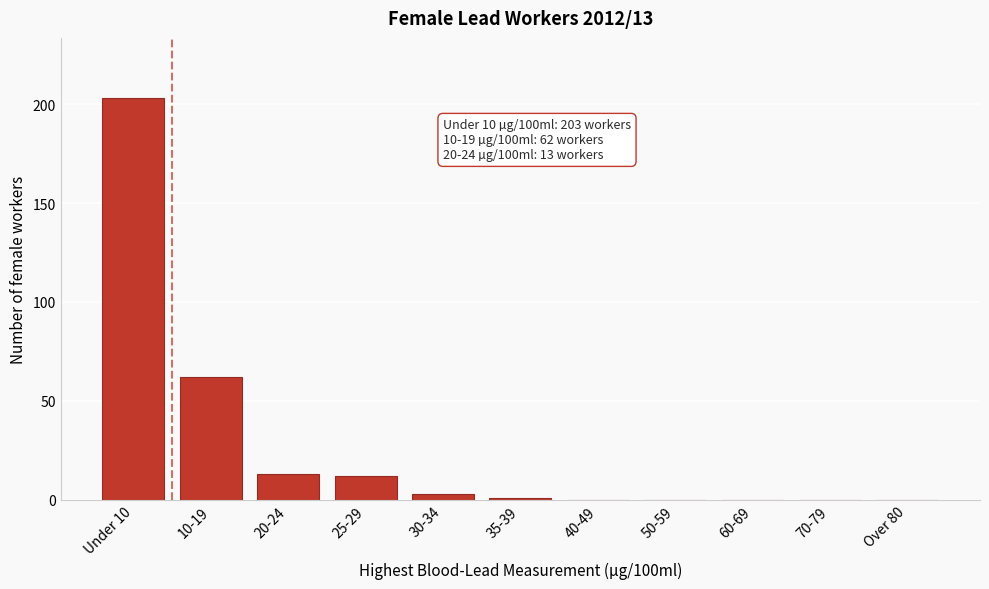

Reading left to right, what are all the values shown in this chart?

Under 10=203	10-19=62	20-24=13	25-29=12	30-34=3	35-39=1	40-49=0	50-59=0	60-69=0	70-79=0	Over 80=0